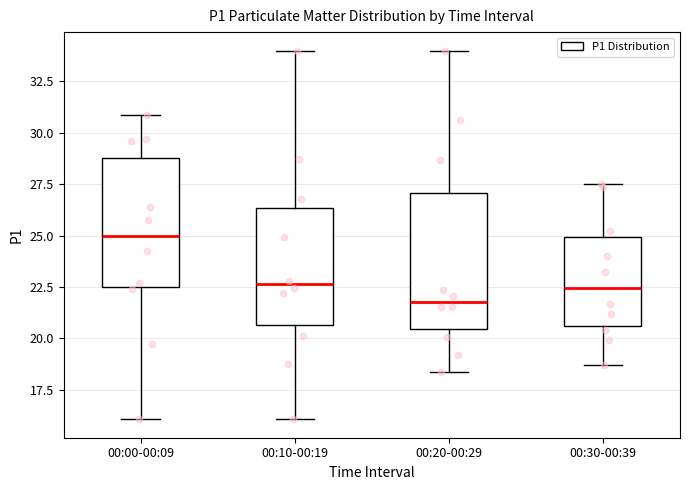

Which box has the highest median line?

00:00-00:09